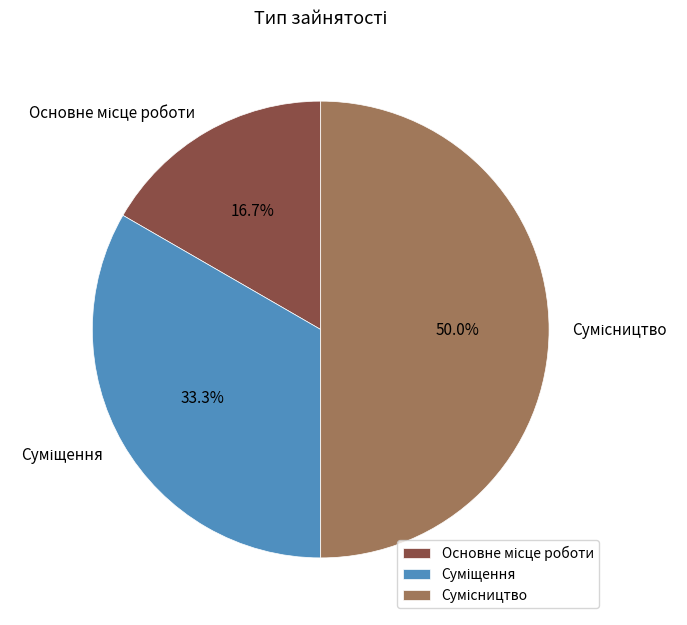

Is it true that Суміщення is 40% of the pie?

False